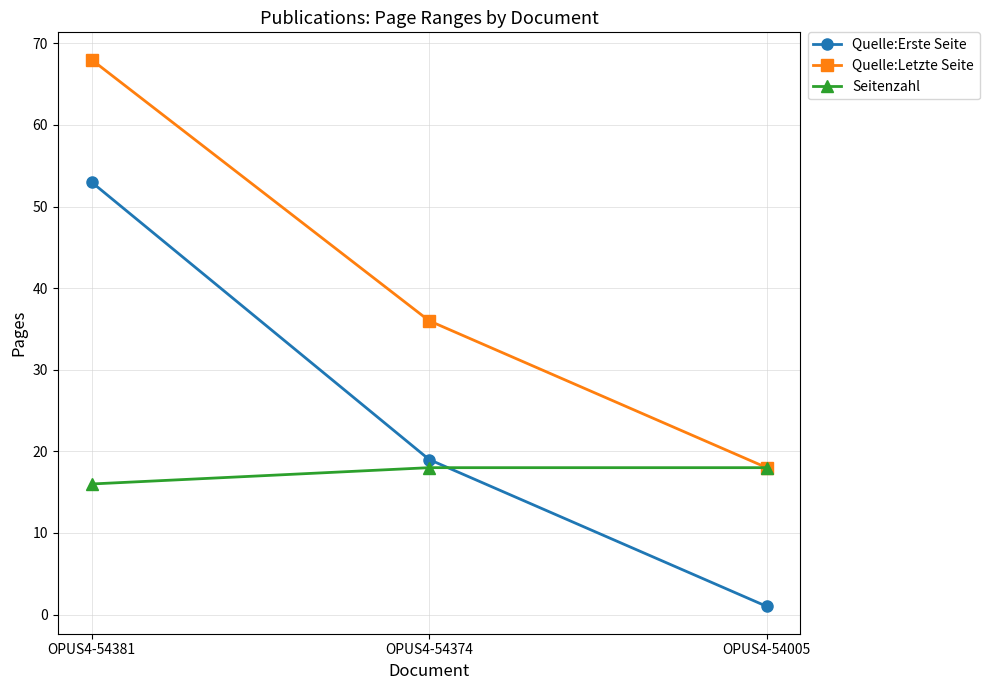

Is this an area chart (filled region under the line)?

No